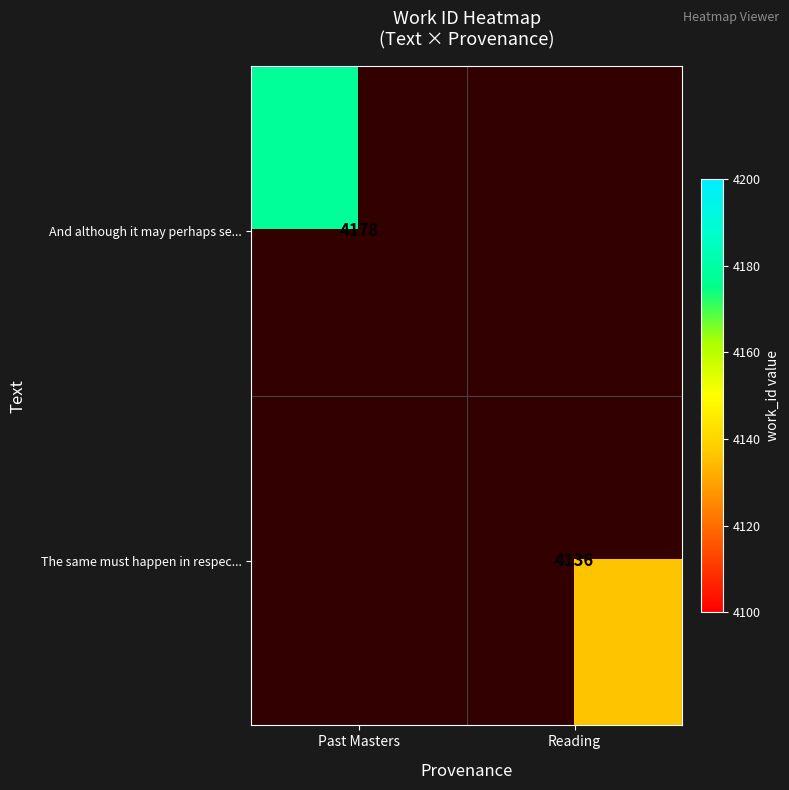

At which category does the chart reach its peak across all series?

Past Masters